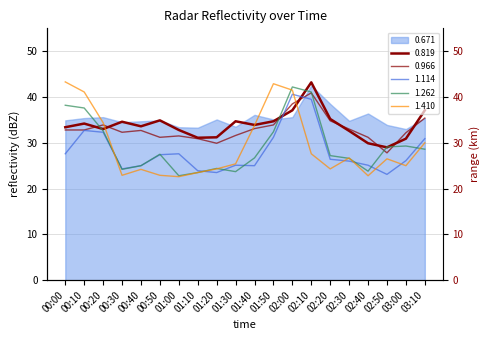

Does the chart have visible grid lines?

Yes